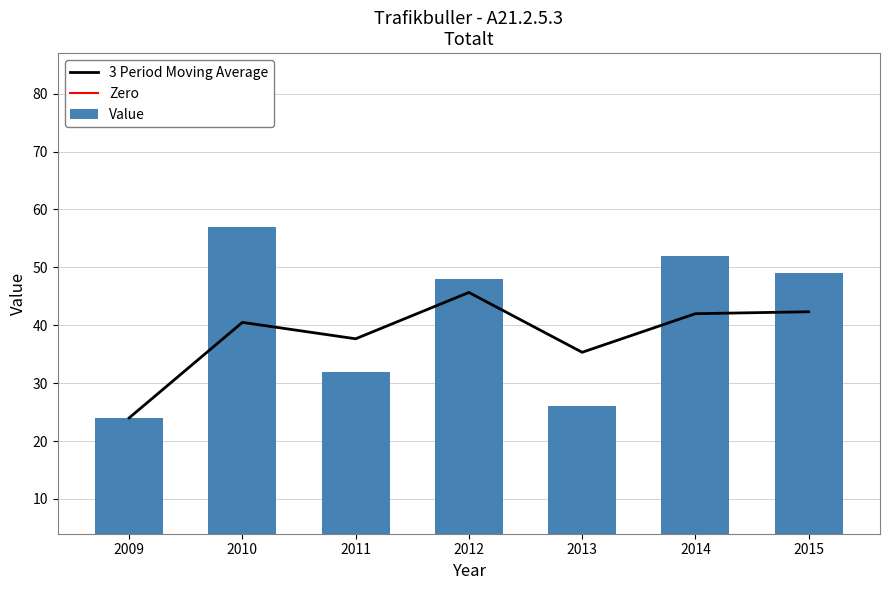

What is the value of the 1st bar from the left?

24